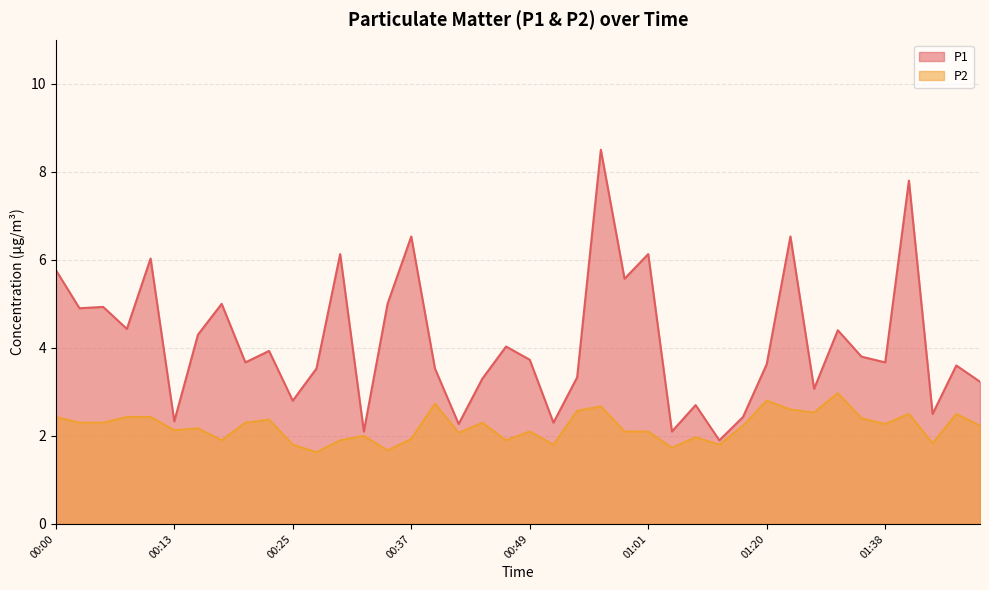

Is the value of P2 at 00:25 greater than the value of P1 at 00:47?

No